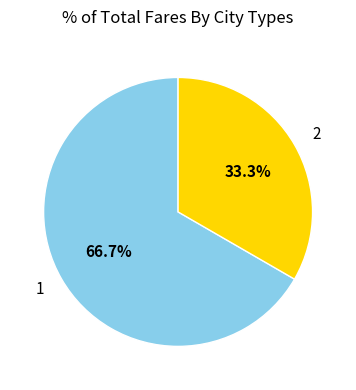

To the nearest percent, what is the difference between the 2 and 1 slice percentages?

33%